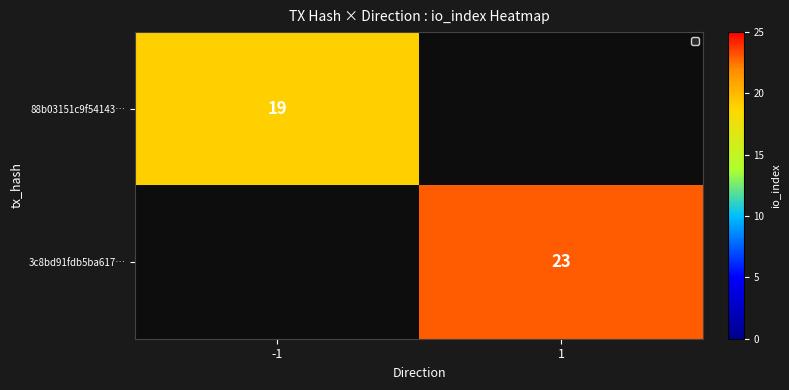

Between 1 and -1, which is larger?

-1